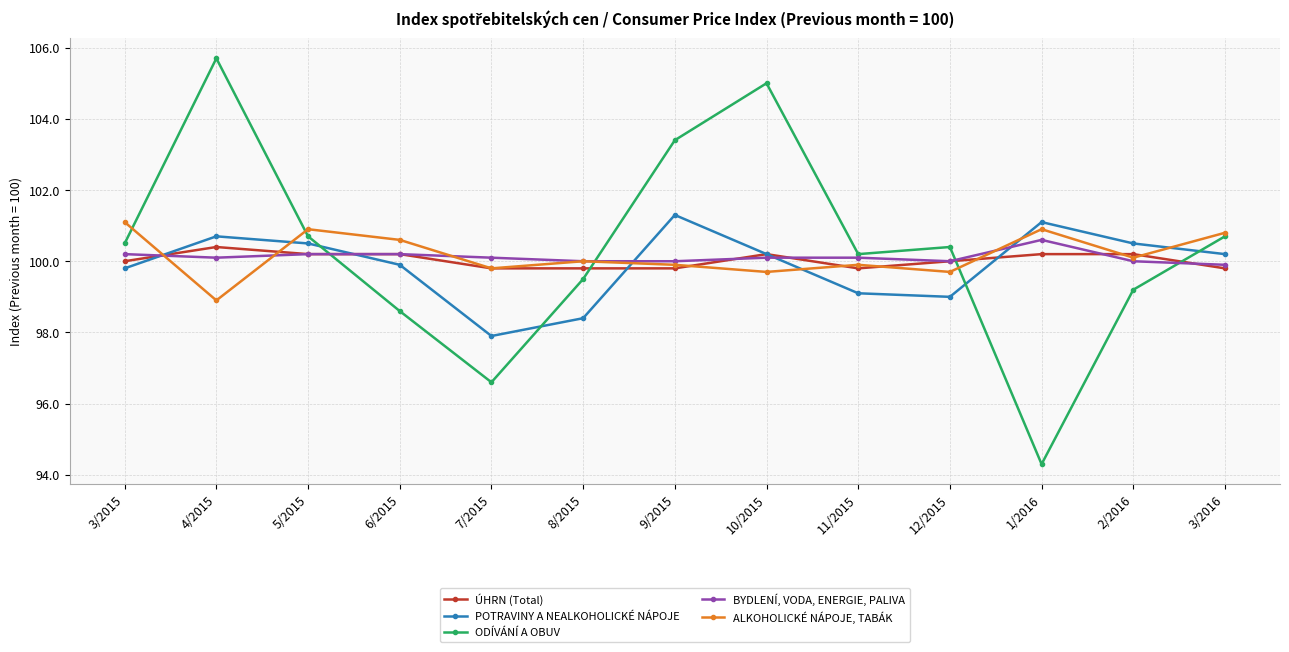

Between 2/2016 and 3/2016, which series saw the biggest shift?

ODÍVÁNÍ A OBUV